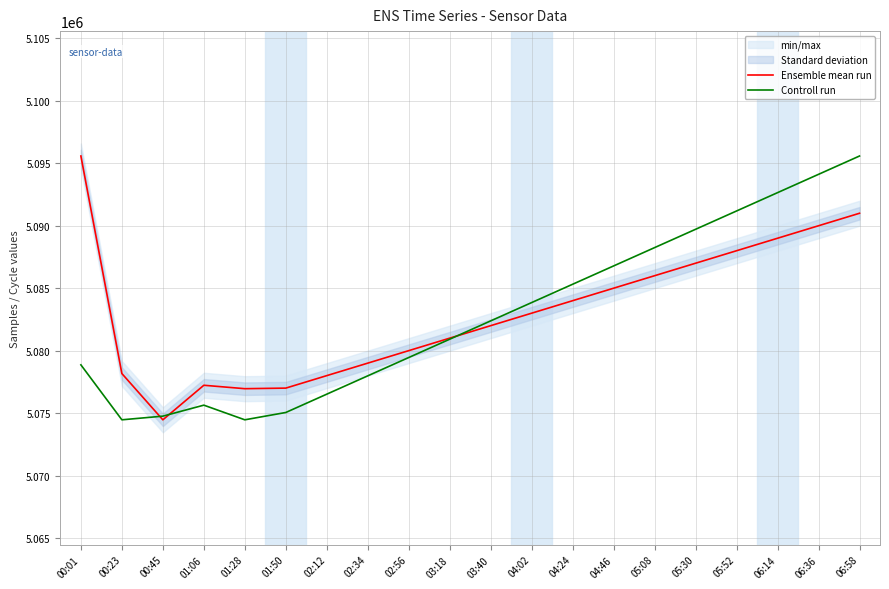

Rank the categories by Controll run value from lowest to highest.

00:23, 01:28, 00:45, 01:50, 01:06, 02:12, 02:34, 00:01, 02:56, 03:18, 03:40, 04:02, 04:24, 04:46, 05:08, 05:30, 05:52, 06:14, 06:36, 06:58